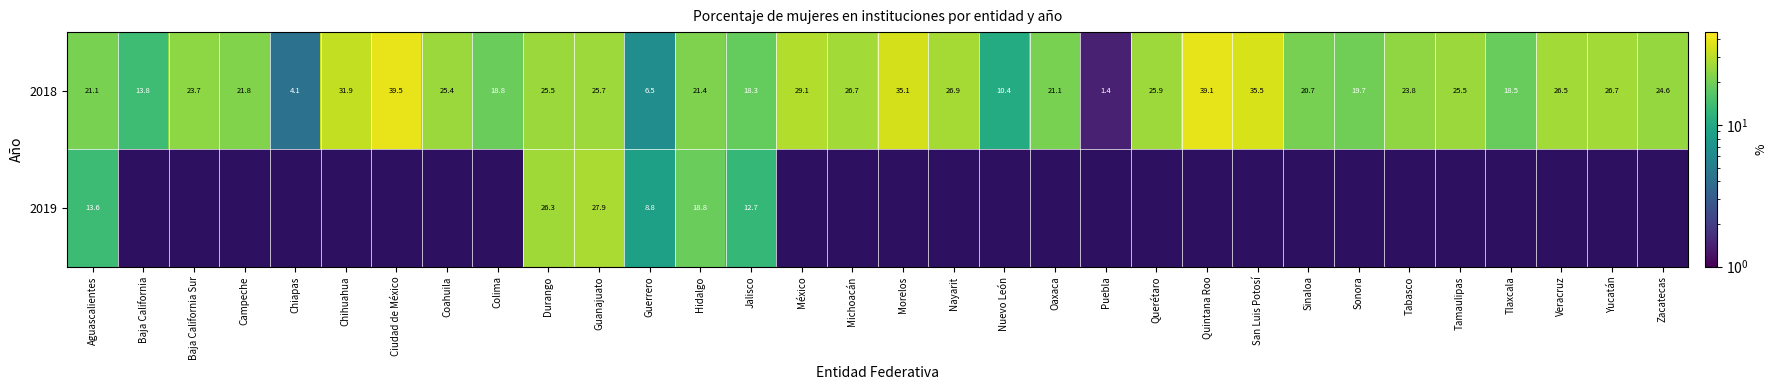

At which category is the sum across all series the highest?

Guanajuato